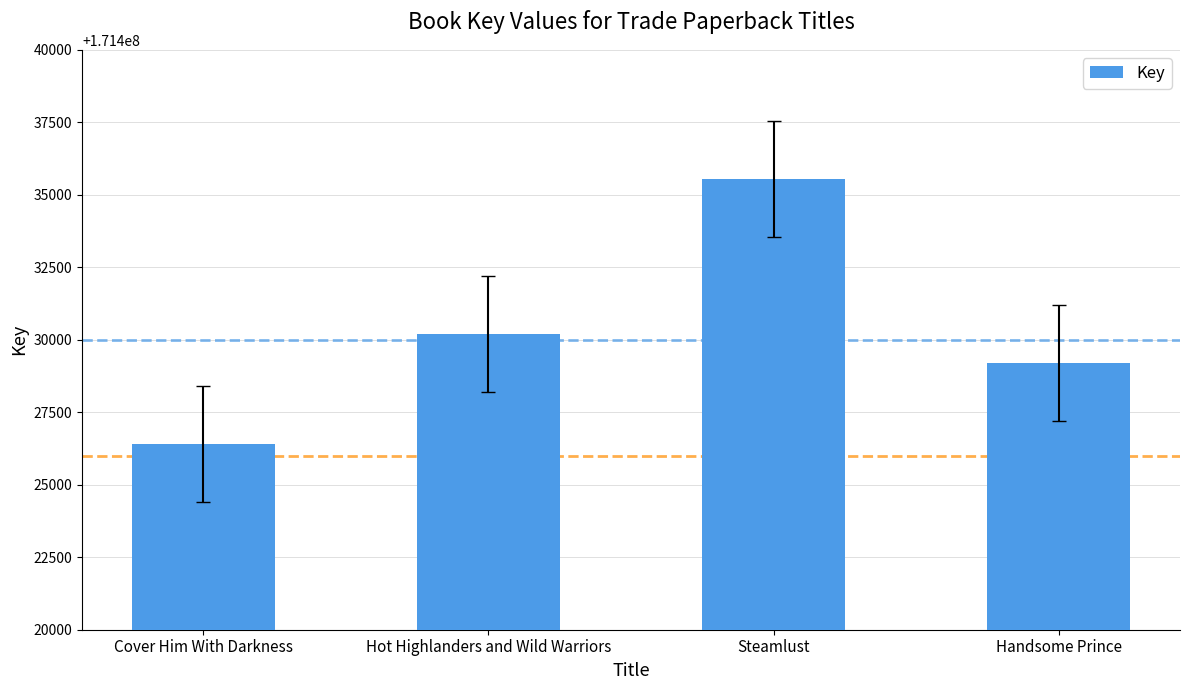

Reading left to right, transcribe all the data shown in this chart.

171426403	171430204	171435559	171429193